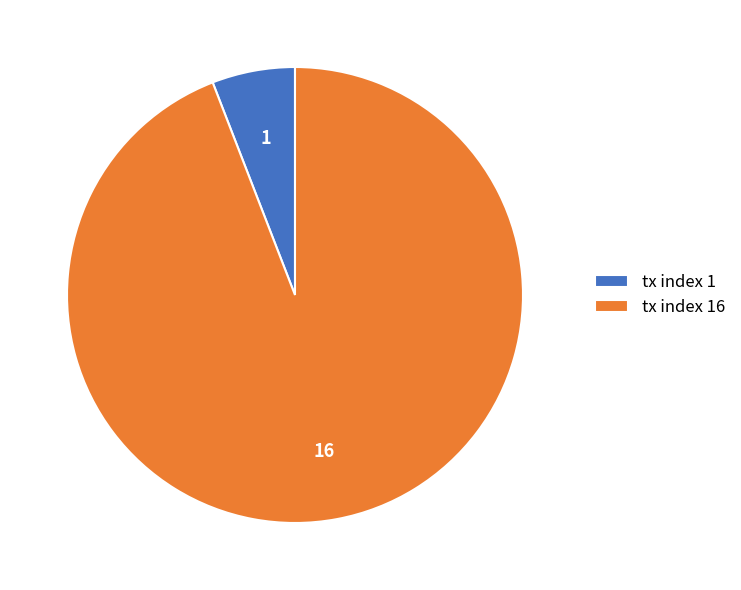

What is the smallest slice in the pie chart?

tx index 1